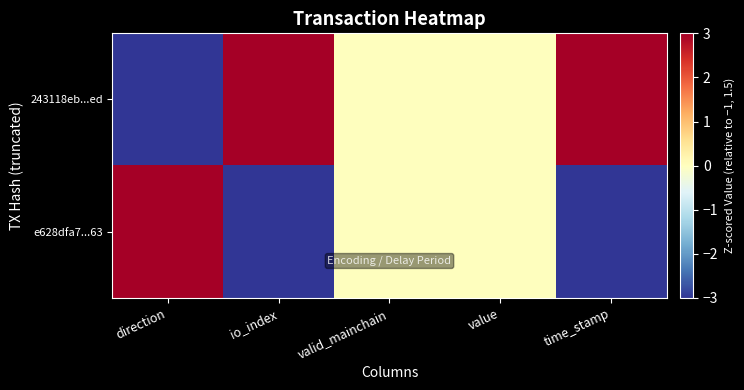

Between value and io_index, which is larger?

io_index